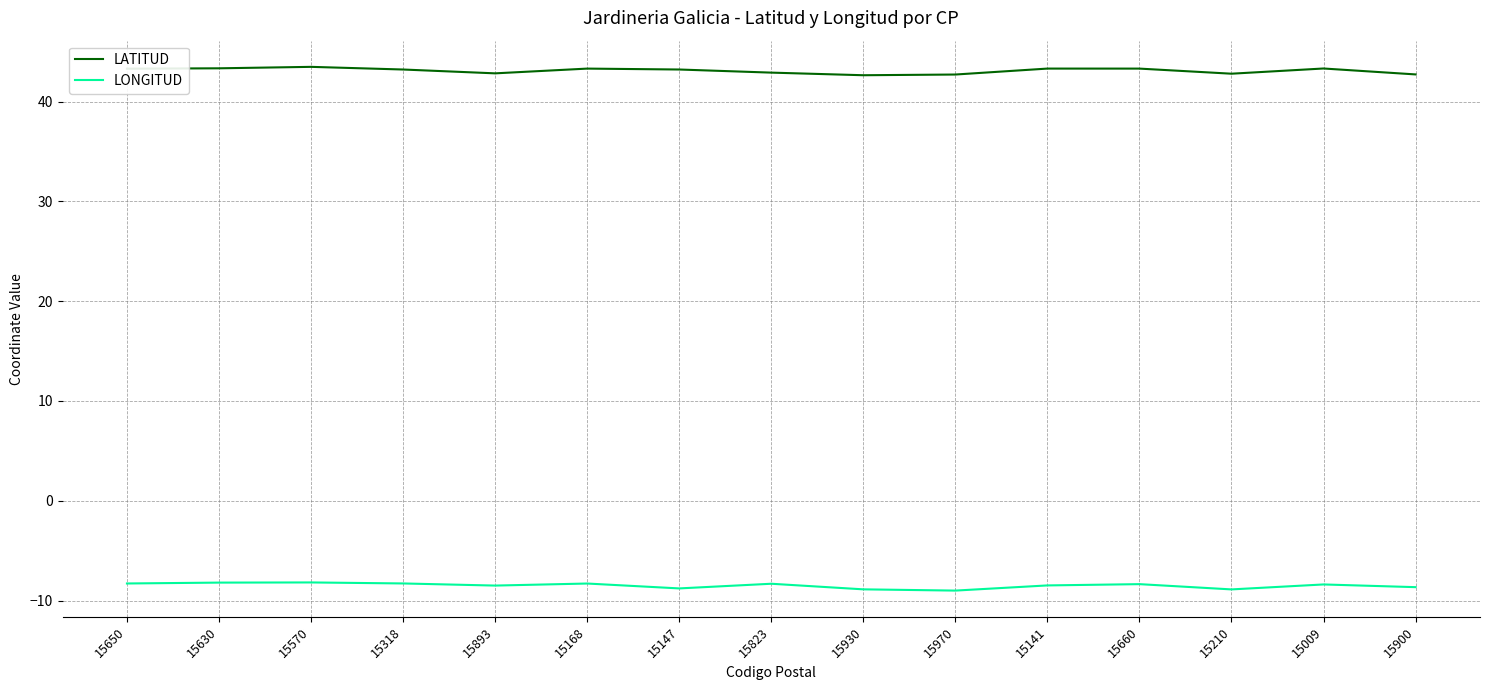

The LATITUD series shows 20.8 at 15141. True or false?

False